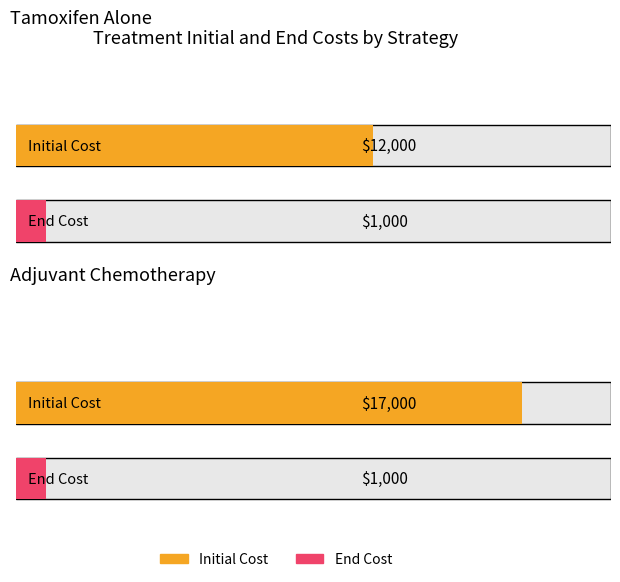

What are all the series names shown in the legend?

Initial Cost, End Cost